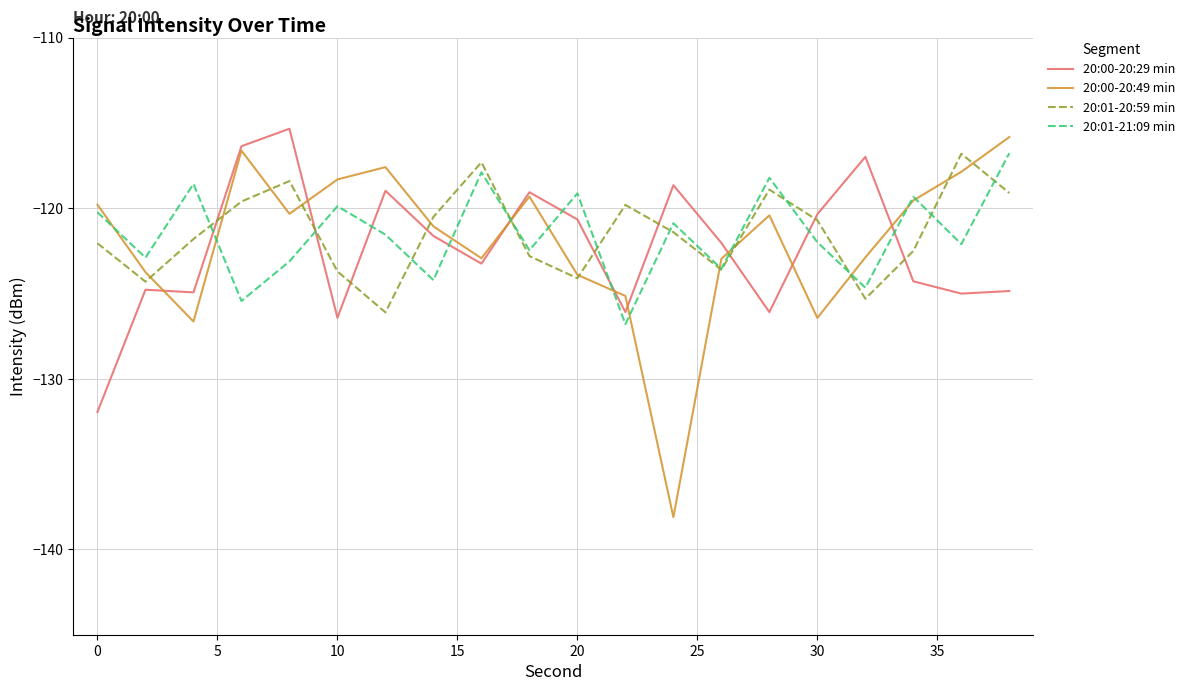

Which series has the widest spread of values?

20:00-20:49 min